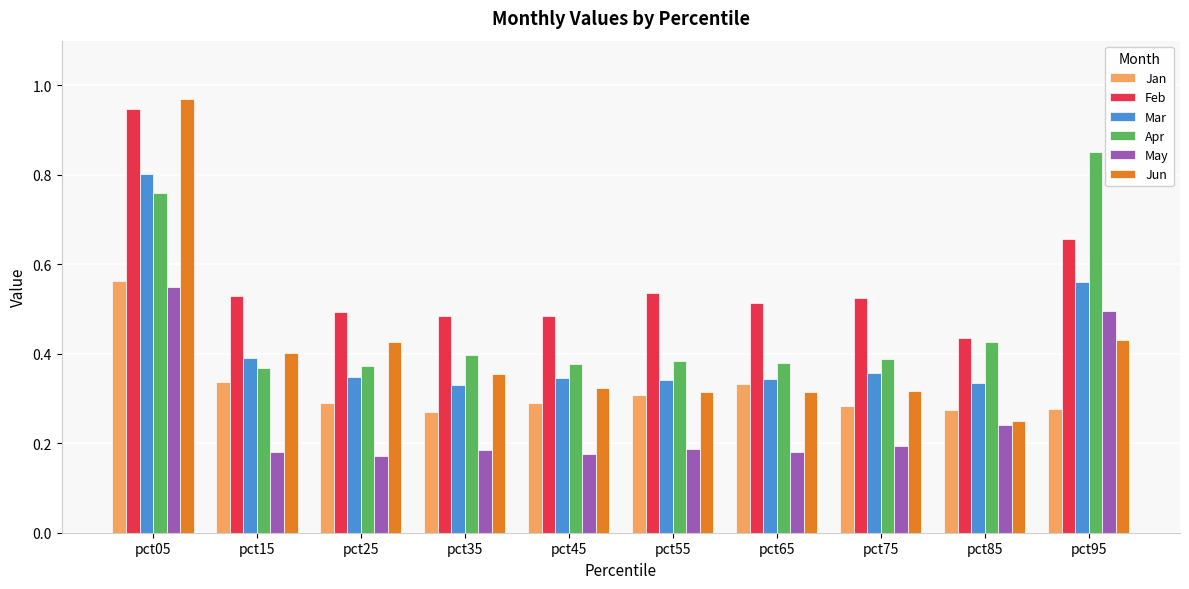

Rank the series by their maximum value, from highest to lowest.

Jun, Feb, Apr, Mar, Jan, May